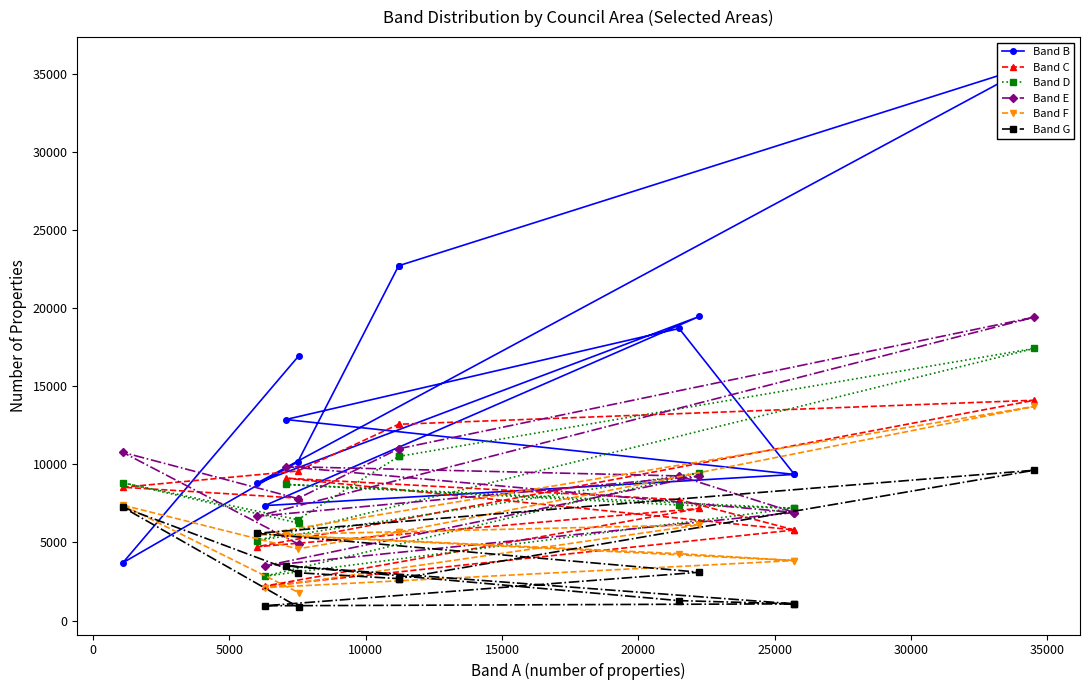

Which series has the widest spread of values?

Band B